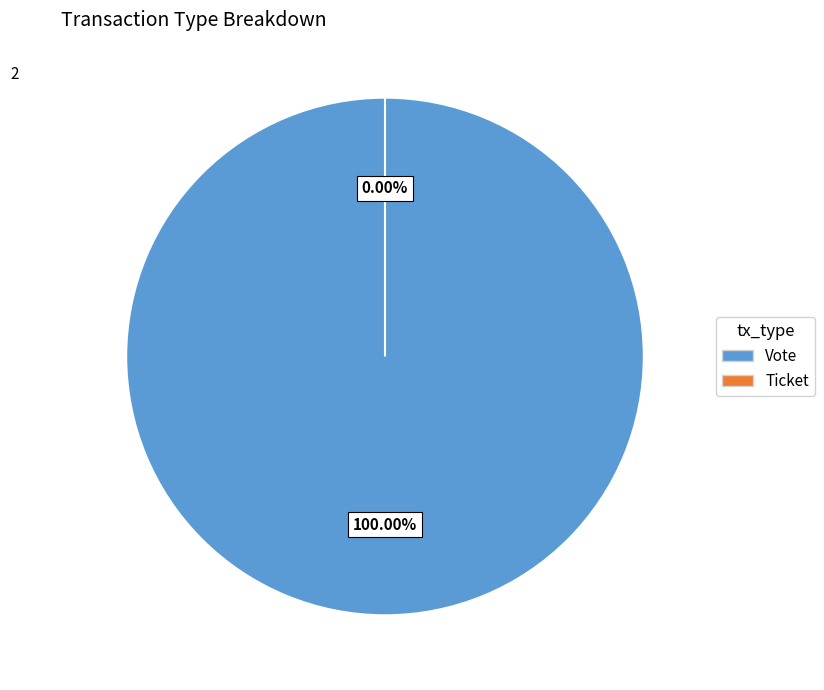

To the nearest percent, what is the difference between the Vote and Ticket slice percentages?

100%